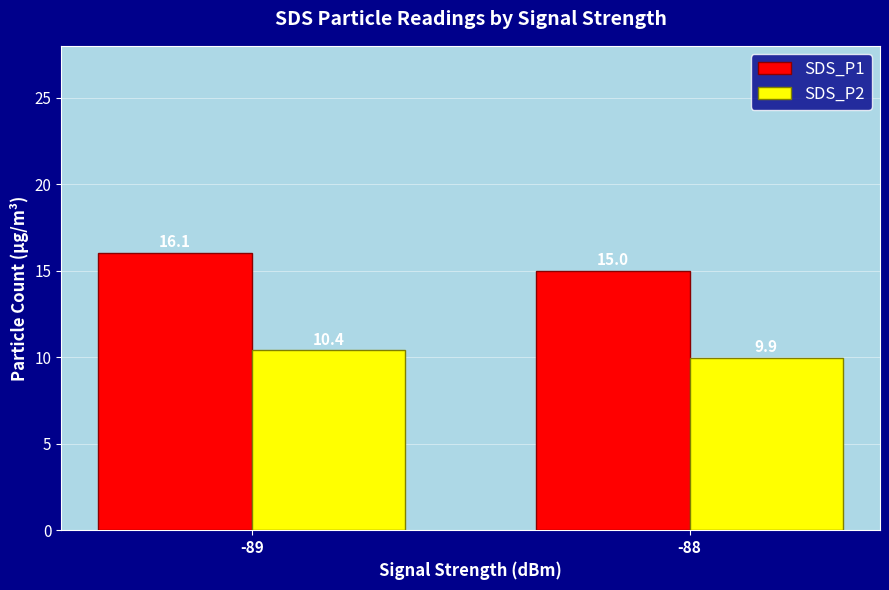

How many bars are there in each group?

2